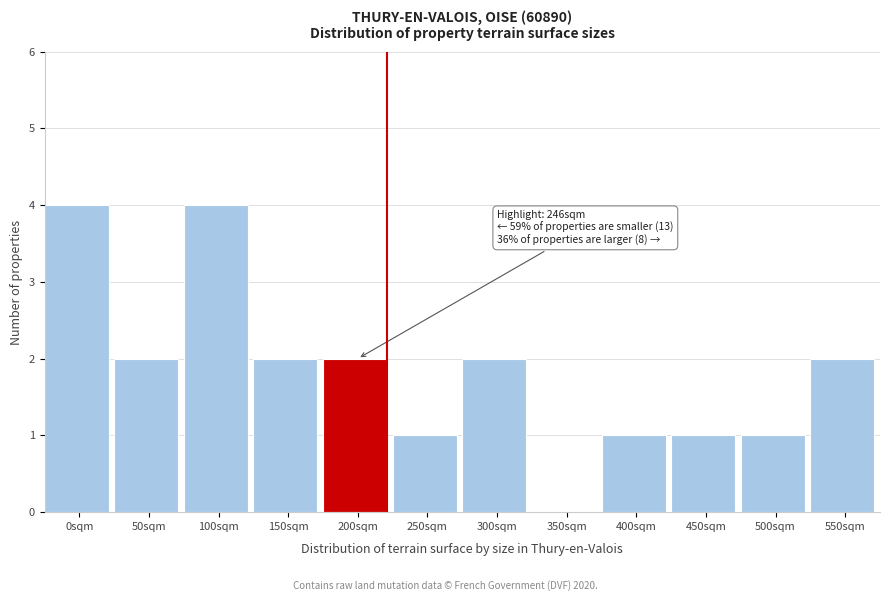

Reading right to left, what are all the values shown in this chart?

550sqm=2	500sqm=1	450sqm=1	400sqm=1	350sqm=0	300sqm=2	250sqm=1	200sqm=2	150sqm=2	100sqm=4	50sqm=2	0sqm=4